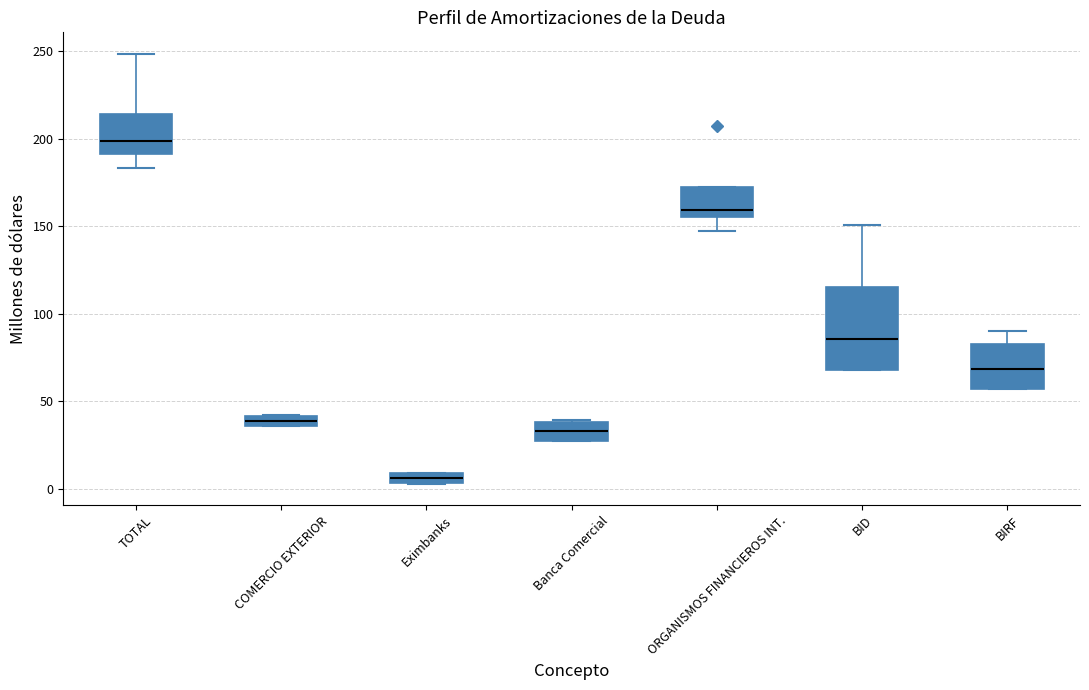

Which box is the tallest, from its lower edge to its upper edge?

BID